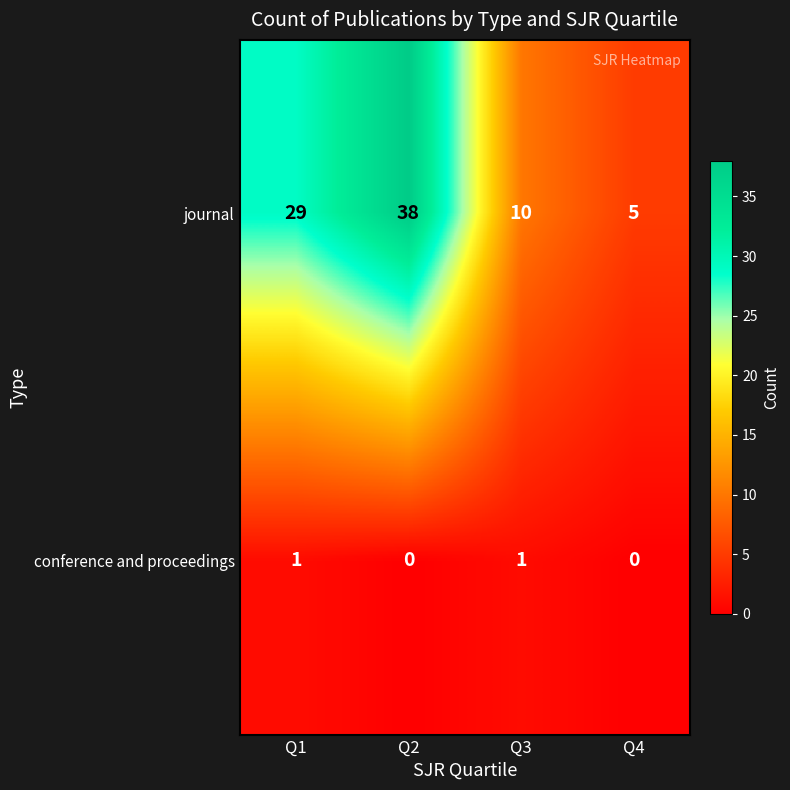

The value of conference and proceedings at Q1 is 0. True or false?

False